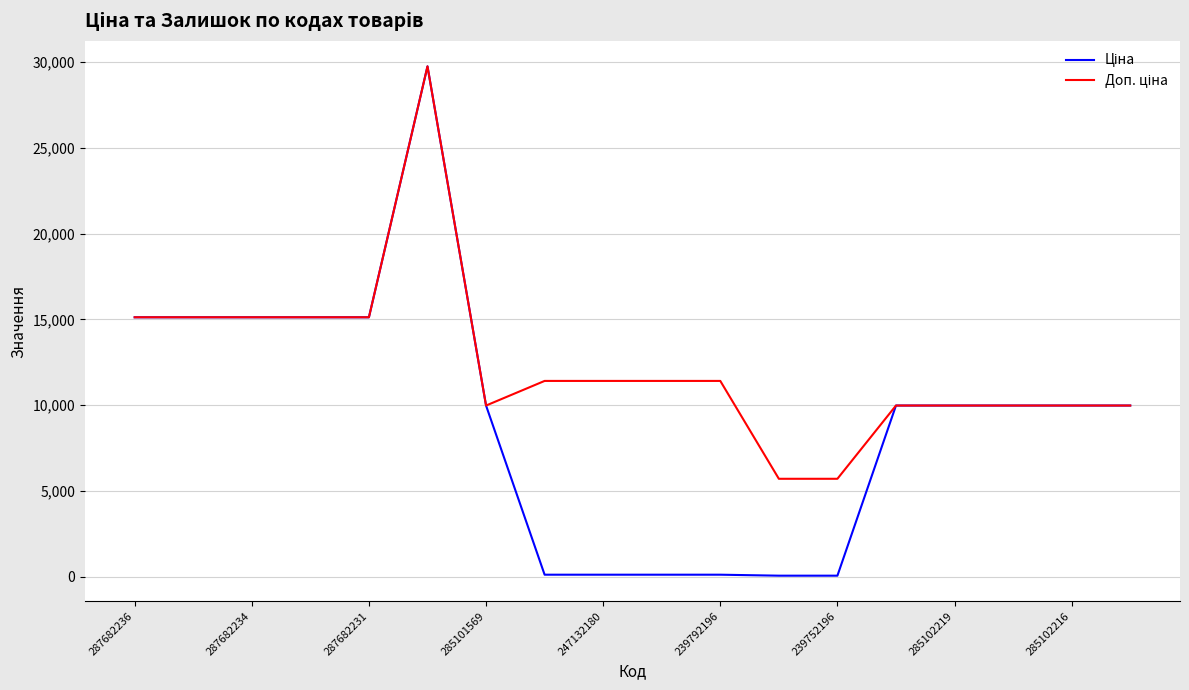

What is the highest value of the Ціна series?

29747.2